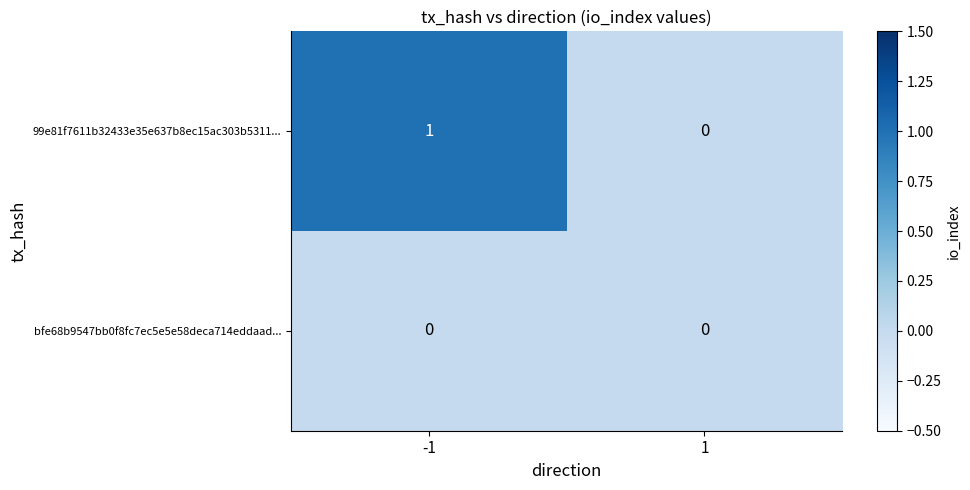

Reading right to left, extract all data points from this chart.

99e81f7611b32433e35e637b8ec15ac303b5311...: 1=0	-1=1
bfe68b9547bb0f8fc7ec5e5e58deca714eddaad...: 1=0	-1=0